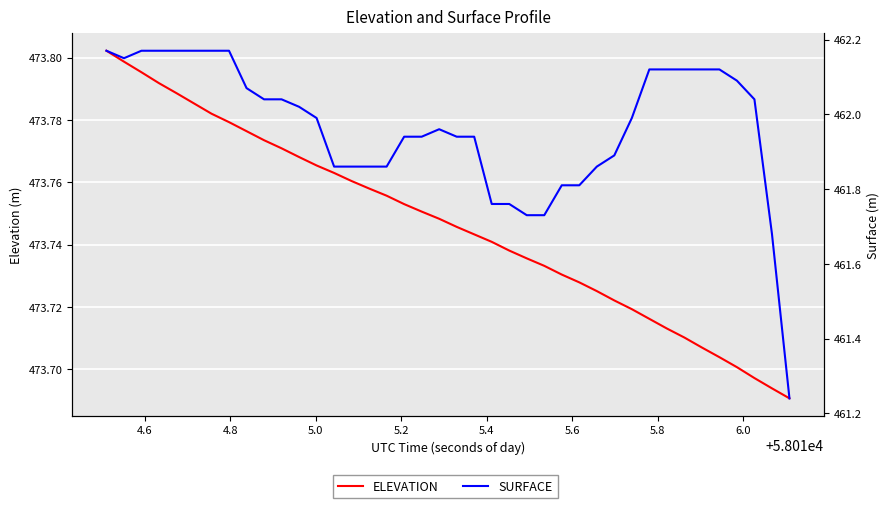

Count the ELEVATION values in the range 473 to 474.

40